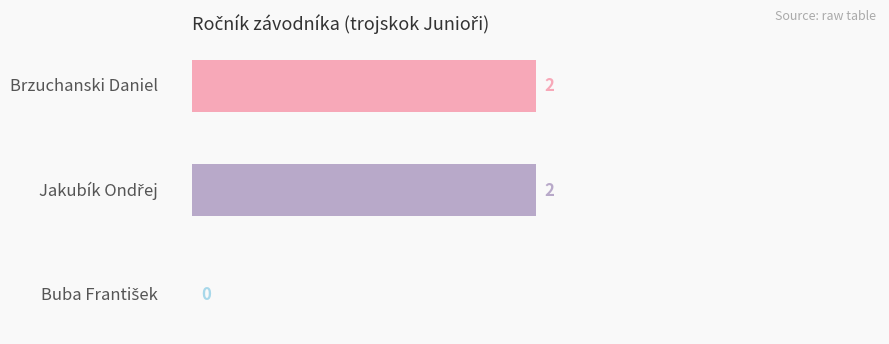

What is the sum of all values?

4